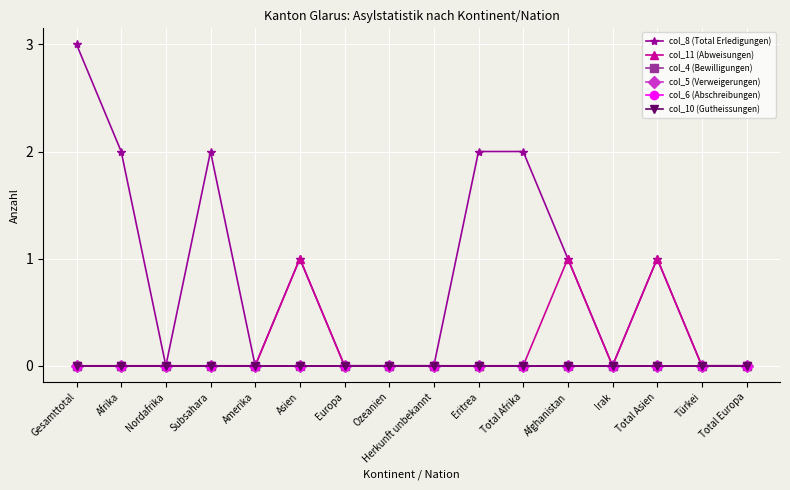

Does the chart have visible grid lines?

Yes